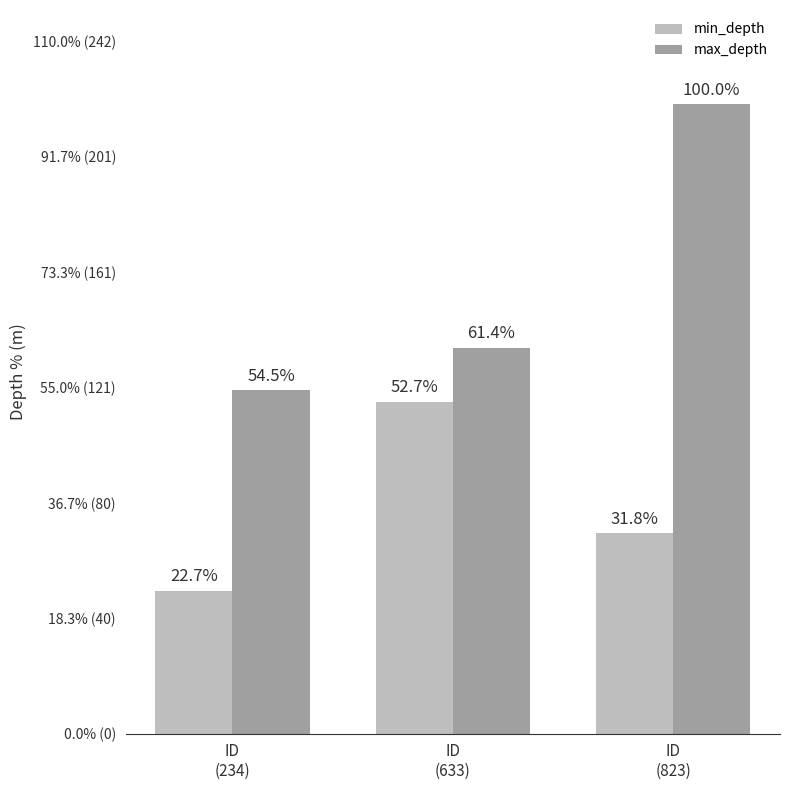

Does the chart contain any negative values?

No